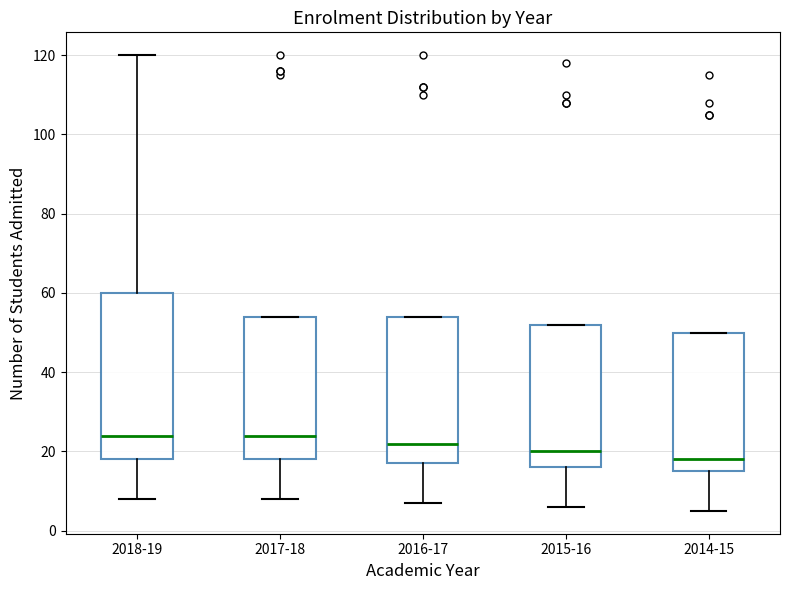

Where is the upper edge of the box for 2014-15 on the y-axis? The values are not printed on the chart, so give them approximately, as read against the axis.

50